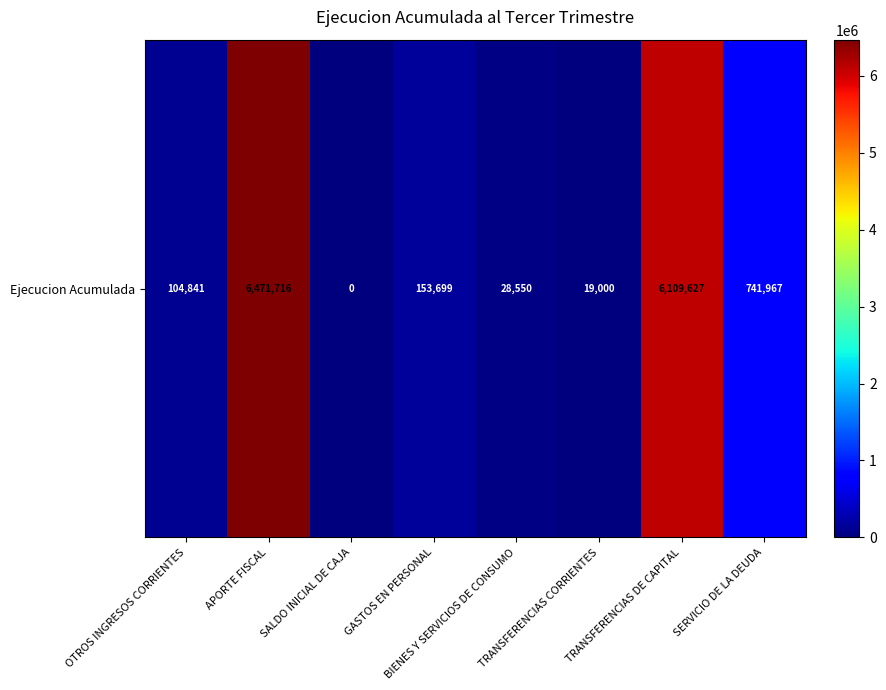

True or false: the data shows 0 at SALDO INICIAL DE CAJA.

True